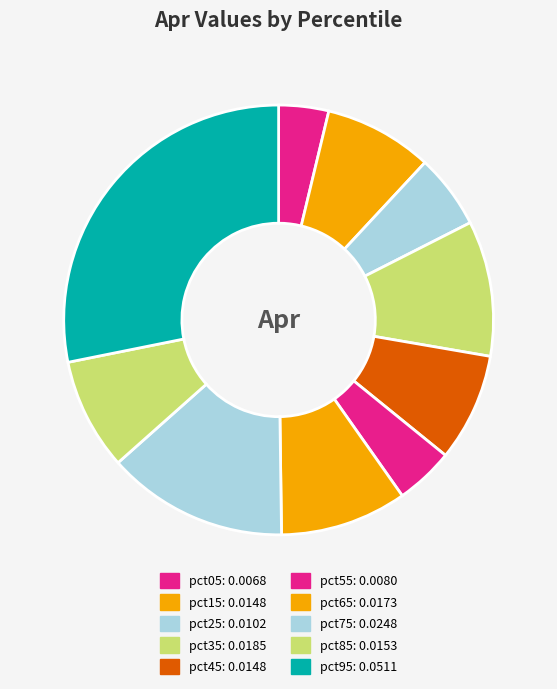

Do pct25 and pct75 together represent more than half of the pie?

No